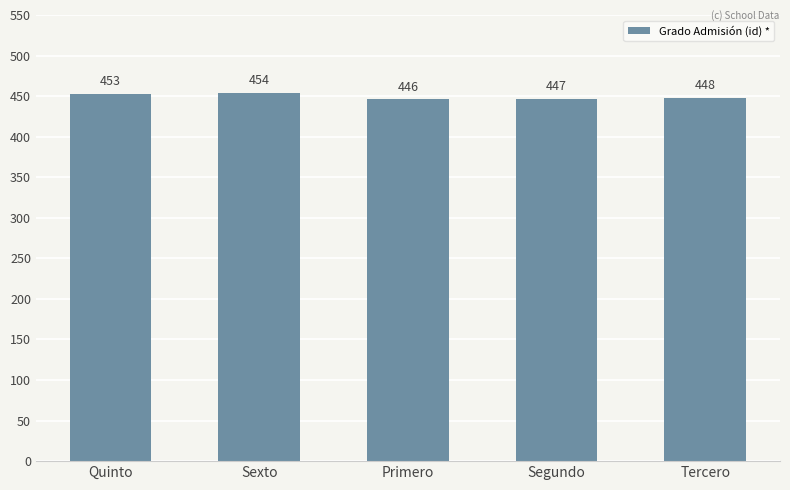

List the labels in order of value, smallest first.

Primero, Segundo, Tercero, Quinto, Sexto